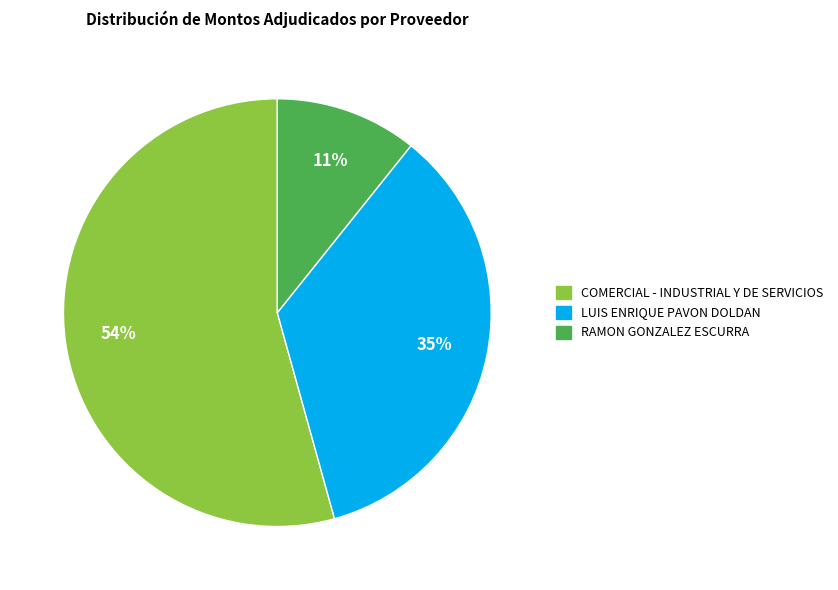

The COMERCIAL - INDUSTRIAL Y DE SERVICIOS slice represents 68% of the pie. True or false?

False